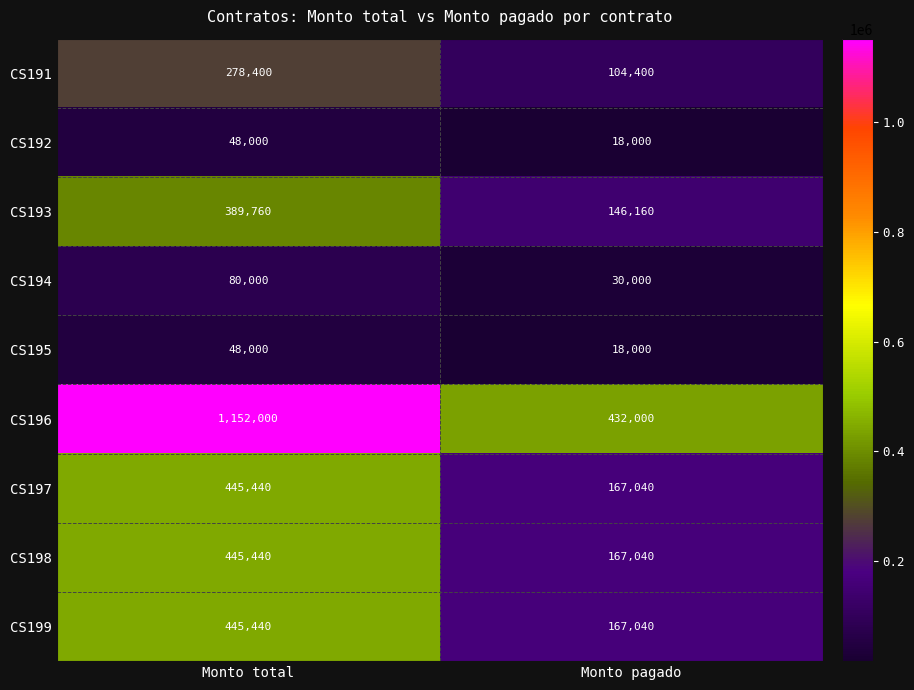

What value does the CS193 series have at Monto pagado?

146160